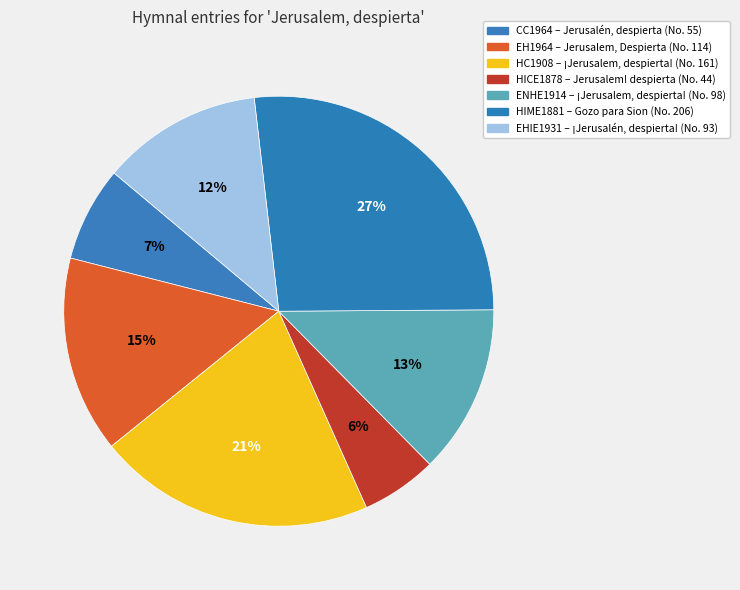

Count the number of slices in the pie.

7